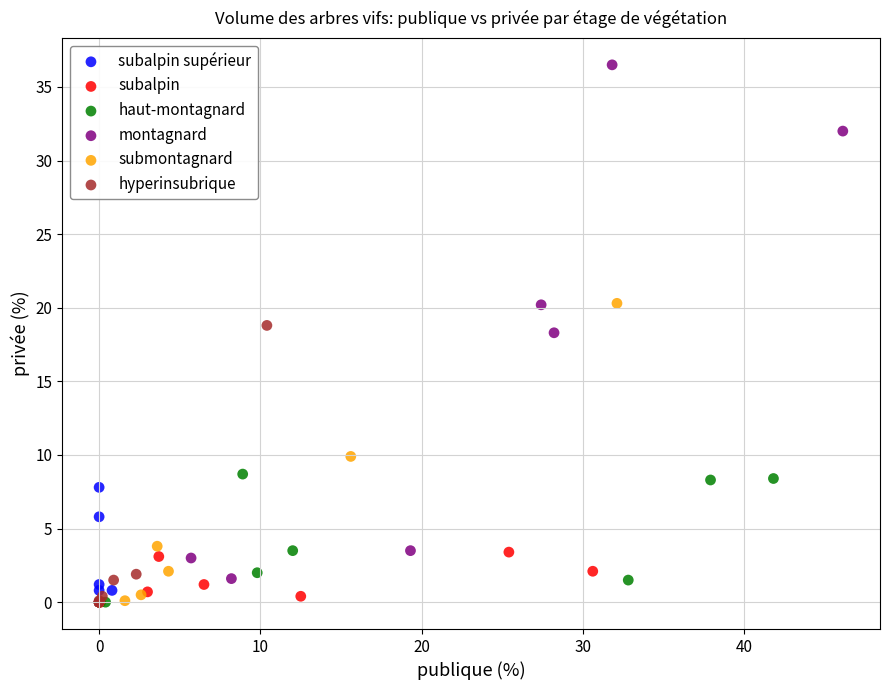

Which series has the widest spread of Y values?

montagnard